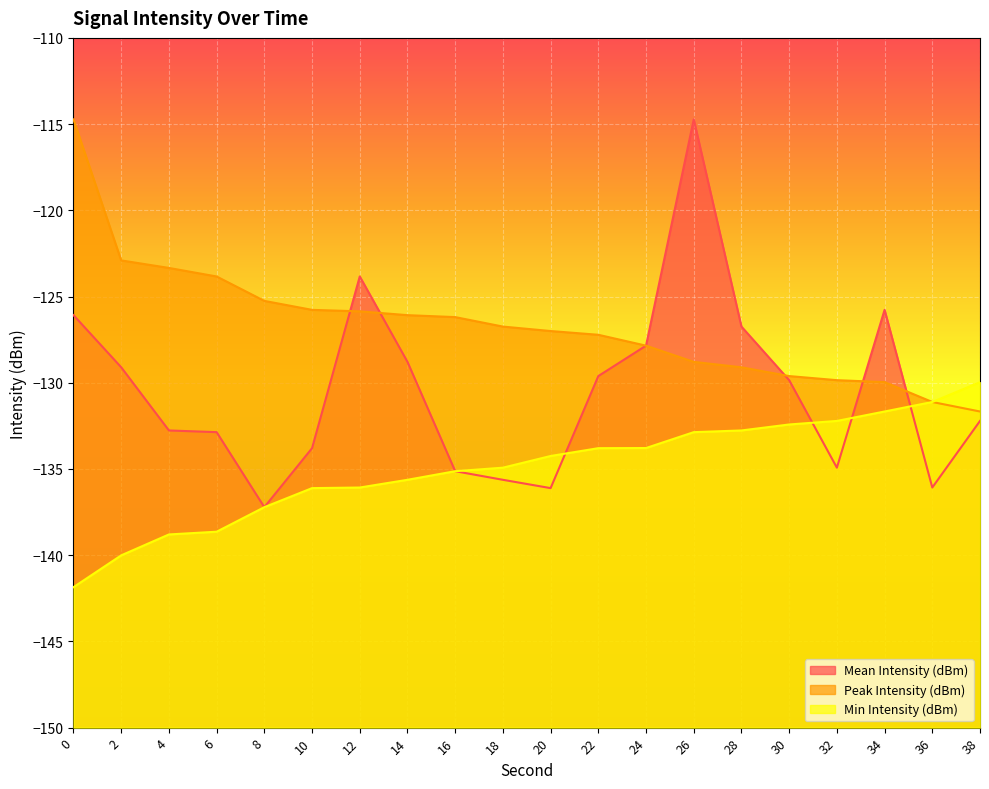

What is the sum of the Peak Intensity (dBm) values at 38 and 26?

-260.5